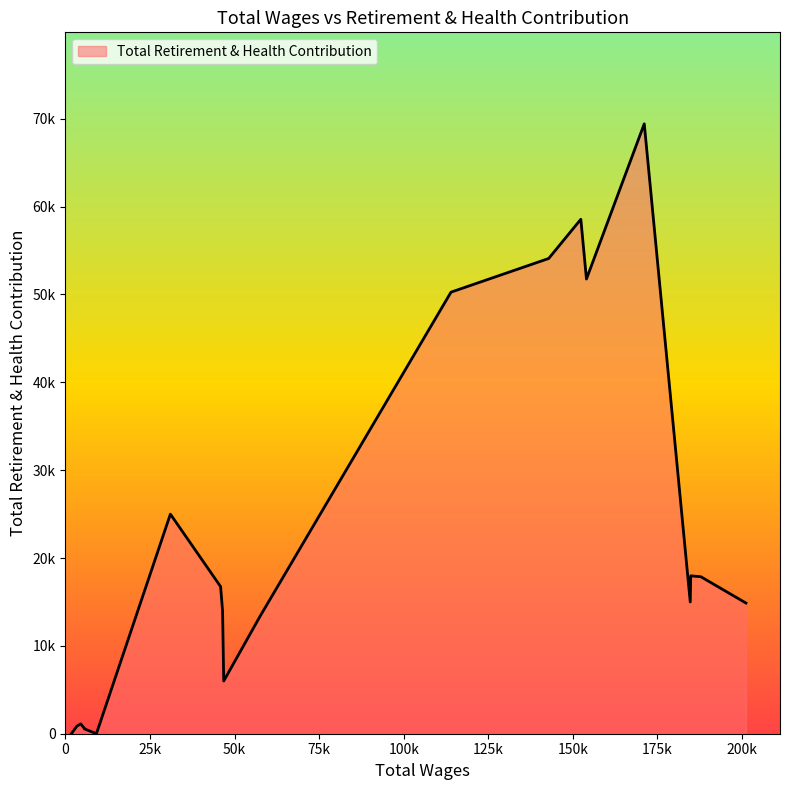

Is it true that the value at 46805.0 is 6000?

True